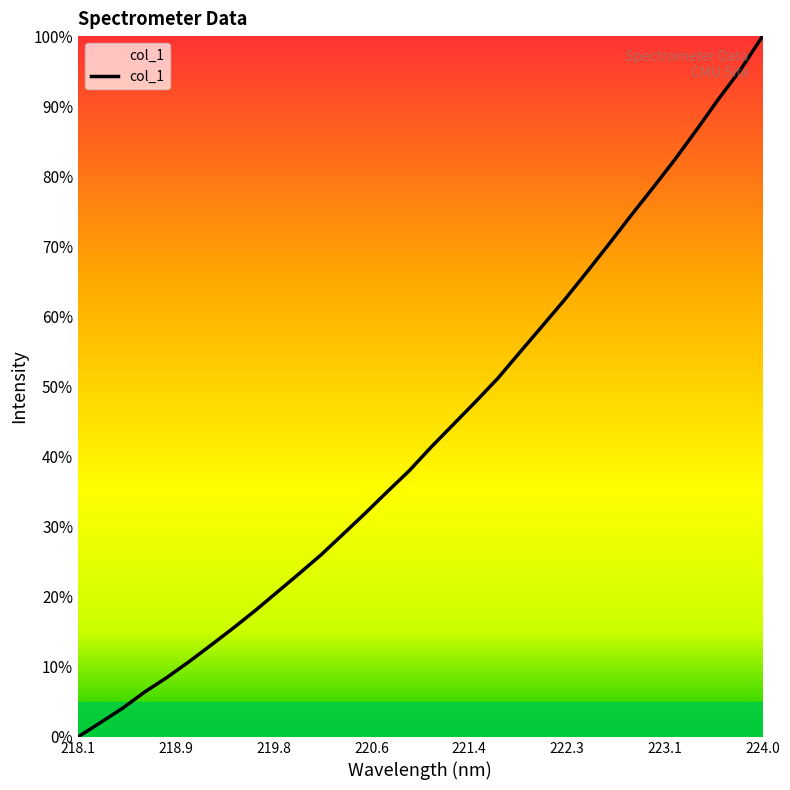

What is the maximum value shown in the chart?

100.0